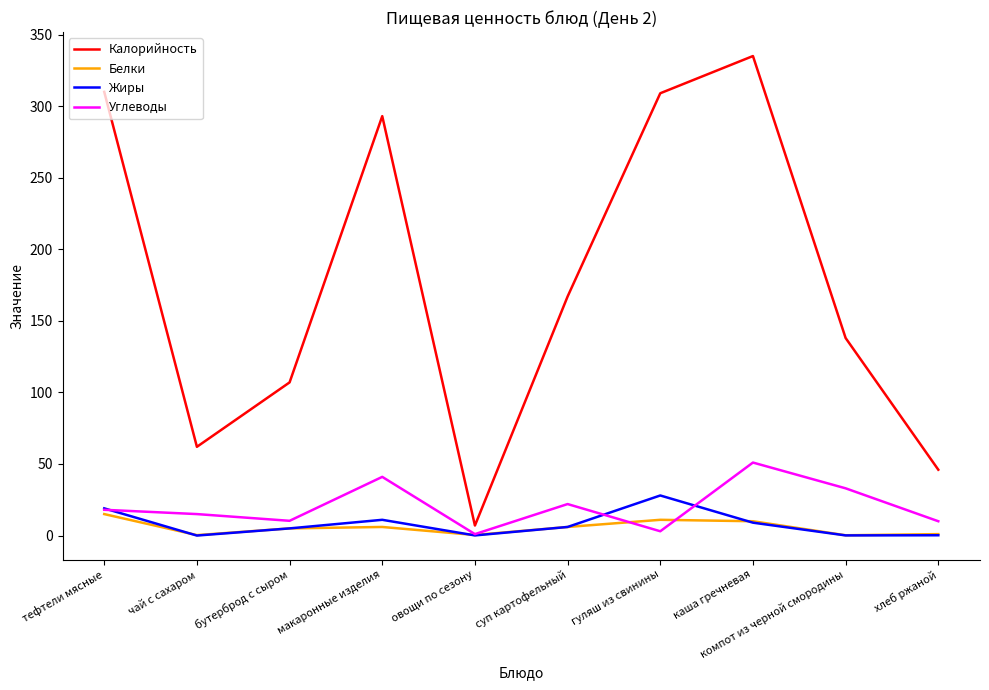

What is the maximum value for Углеводы?

51.0